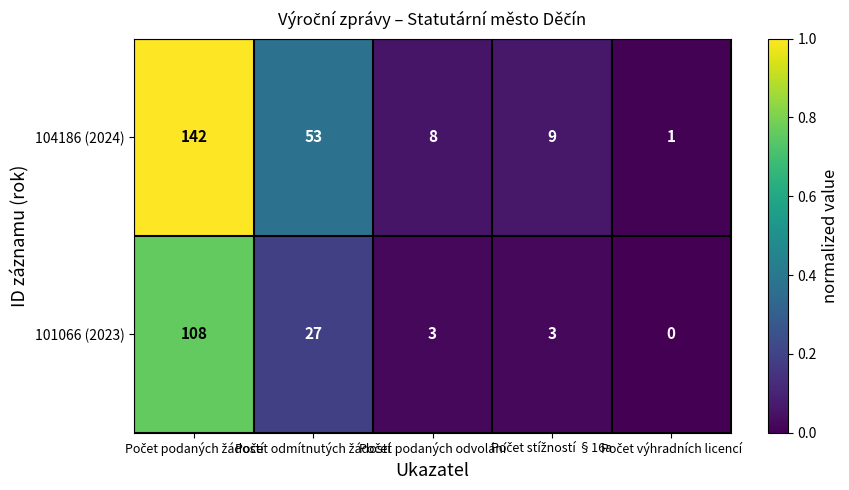

What is the difference between the maximum and minimum values in the 101066 (2023) series?

108